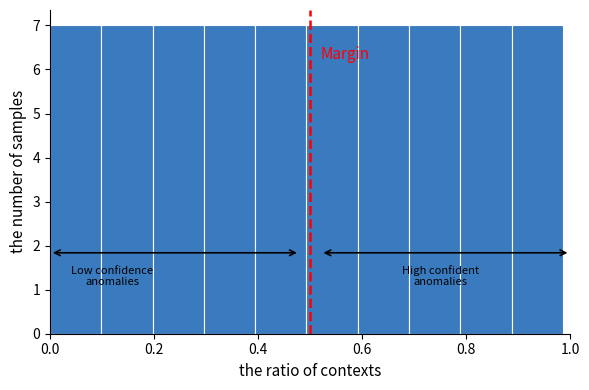

Reading left to right, transcribe this chart: for each bar, give the range it covers on the x-axis and its height. Neither the bar edges nor the heights are printed on the chart, so give them approximately, as read against the axes.

0.00 to 0.10: 7
0.10 to 0.20: 7
0.20 to 0.30: 7
0.30 to 0.40: 7
0.40 to 0.50: 7
0.50 to 0.60: 7
0.60 to 0.70: 7
0.70 to 0.78: 7
0.78 to 0.88: 7
0.88 to 0.98: 7